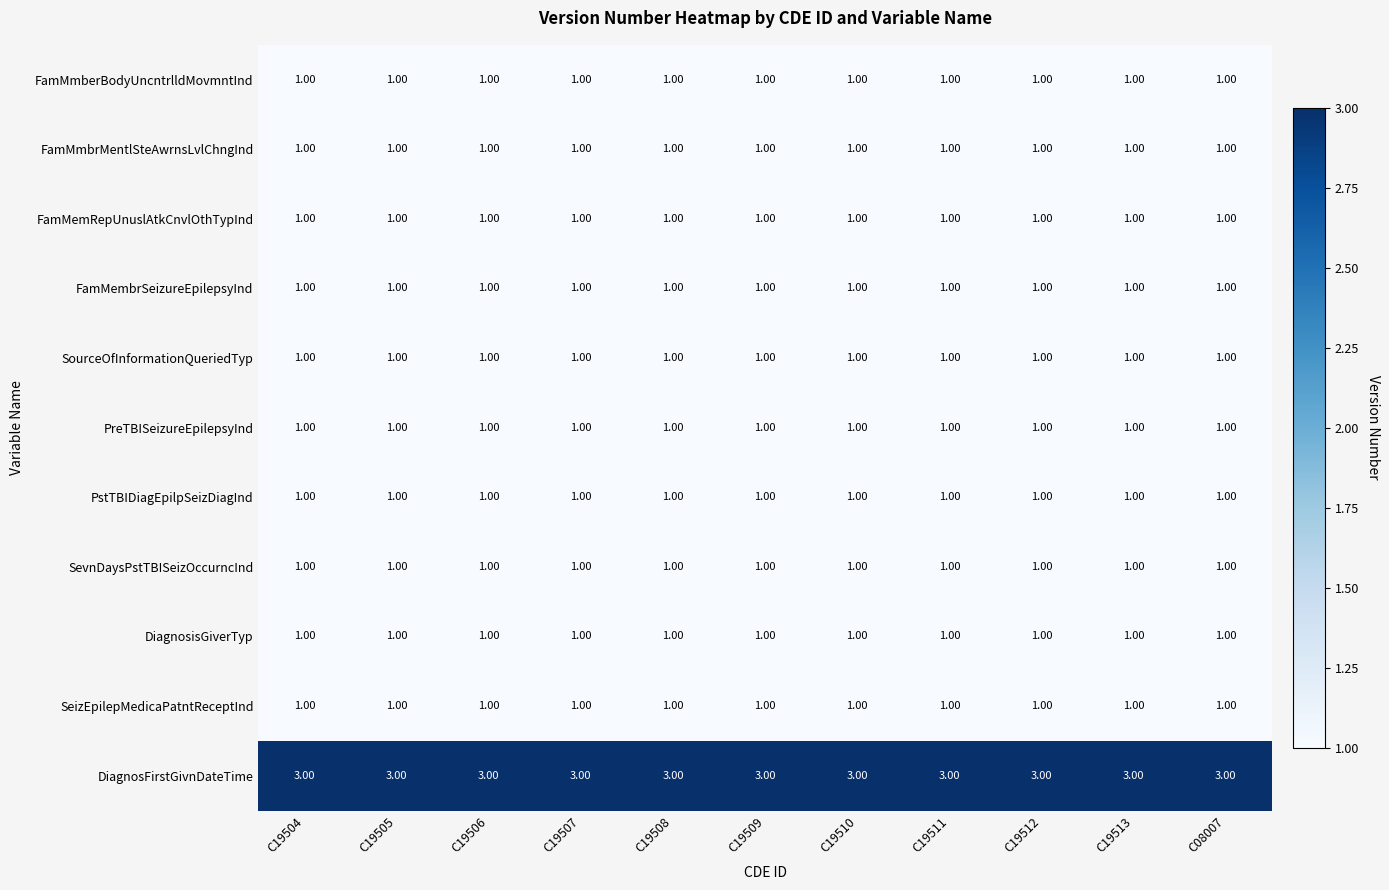

What is the maximum value shown in the chart?

3